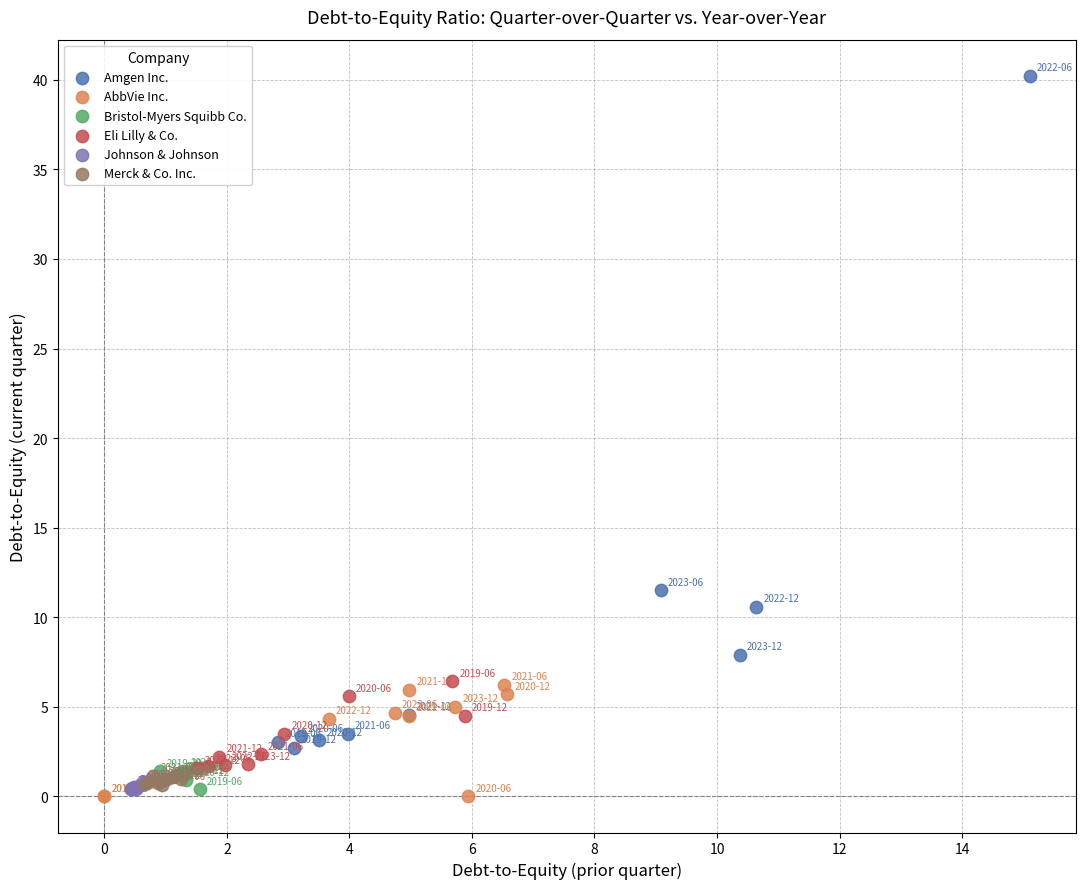

Which series contains the highest Y value?

Amgen Inc.